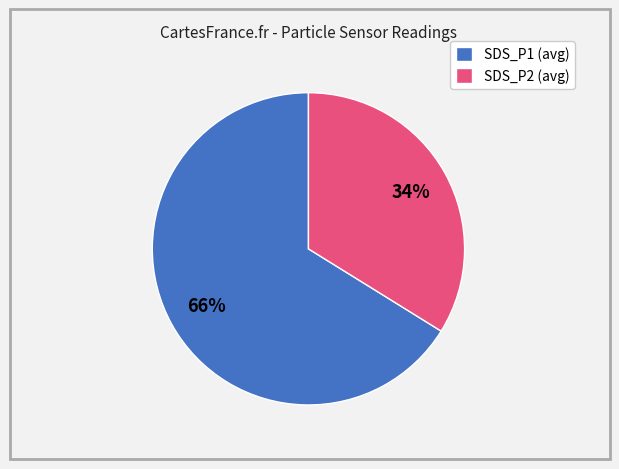

How many slices are in this pie chart?

2